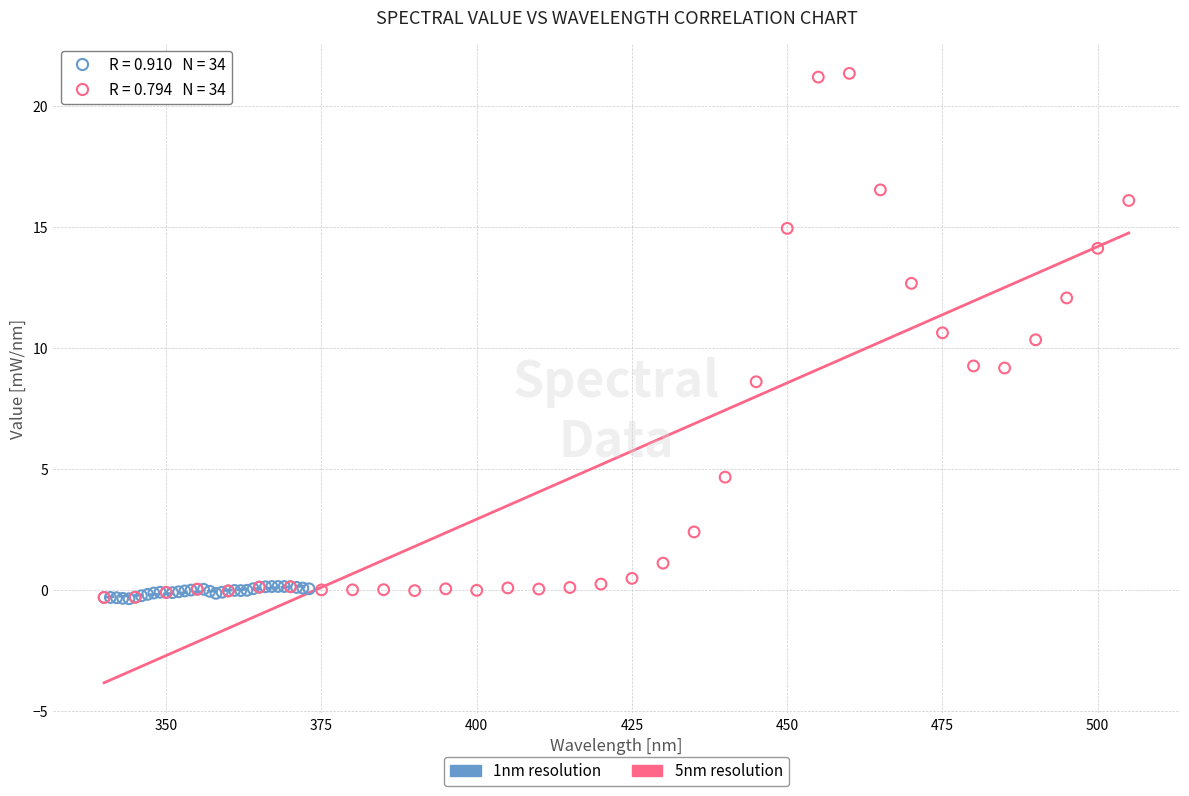

Which series contains the highest Y value?

5nm resolution